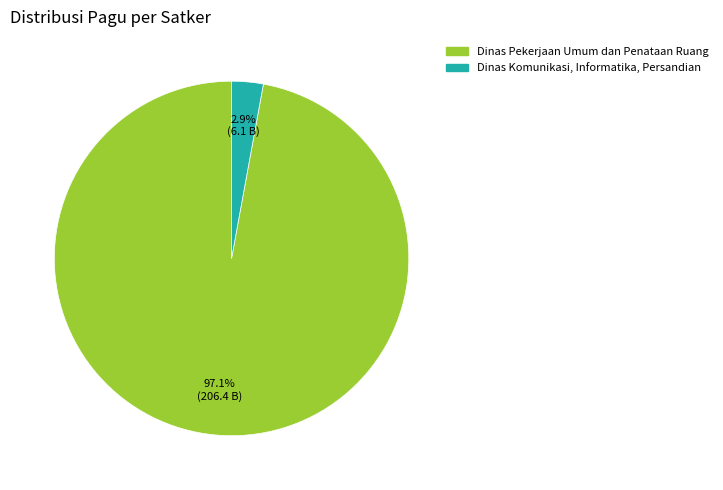

Is there any slice that represents more than half of the pie?

Yes